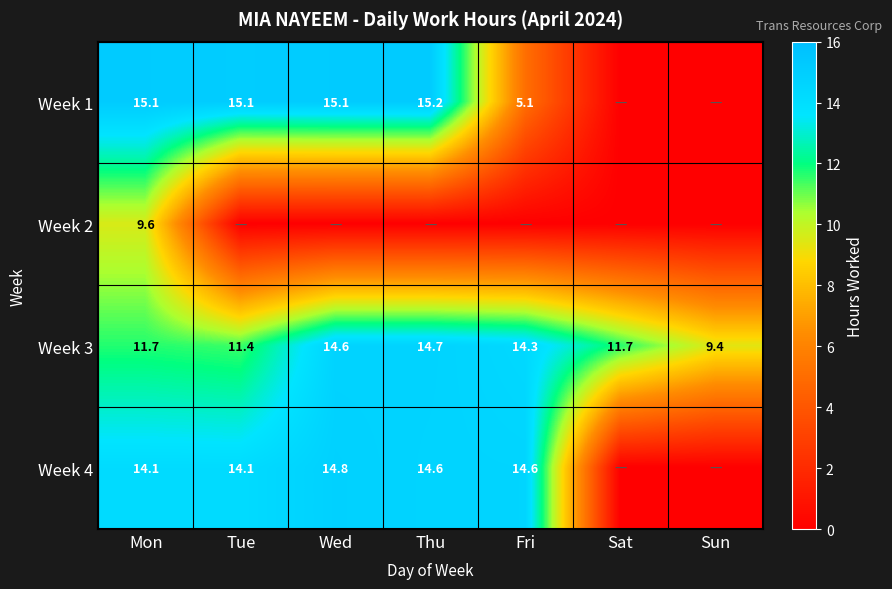

At which category is the sum across all series the highest?

Mon